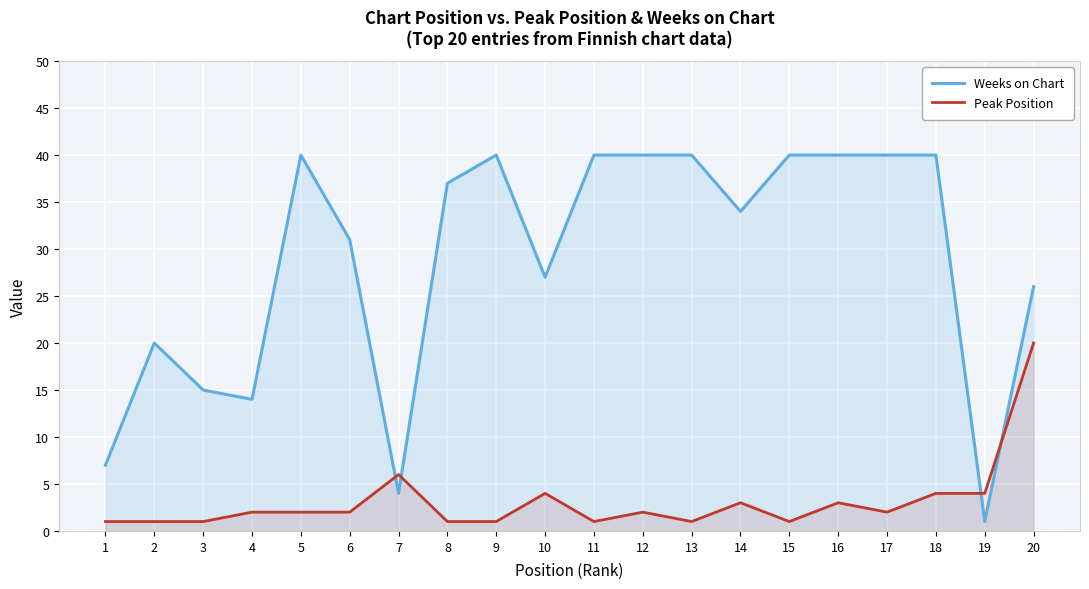

Which series ends up on top after the final intersection of Weeks on Chart and Peak Position?

Weeks on Chart